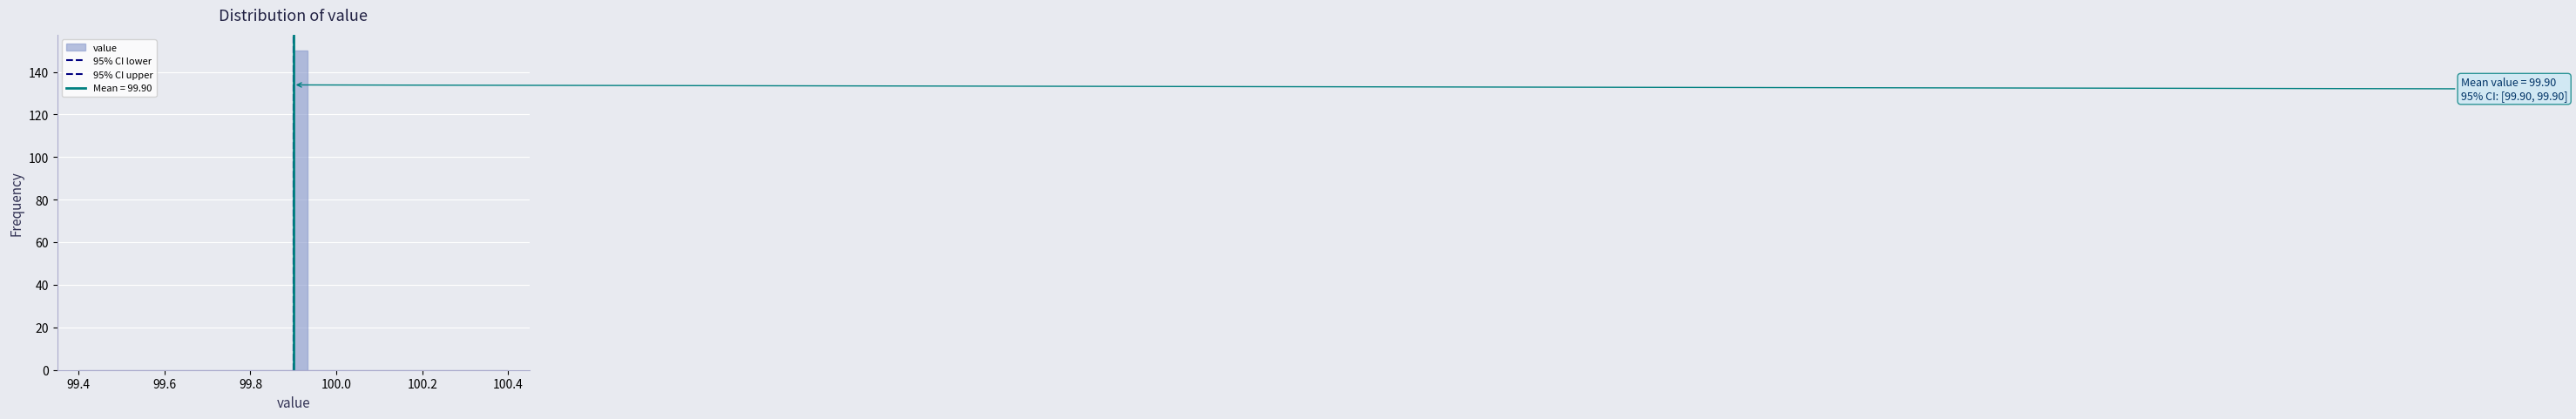

Around what value on the x-axis is the tallest bar? Give the approximate position of its centre, as read against the axis.

99.92